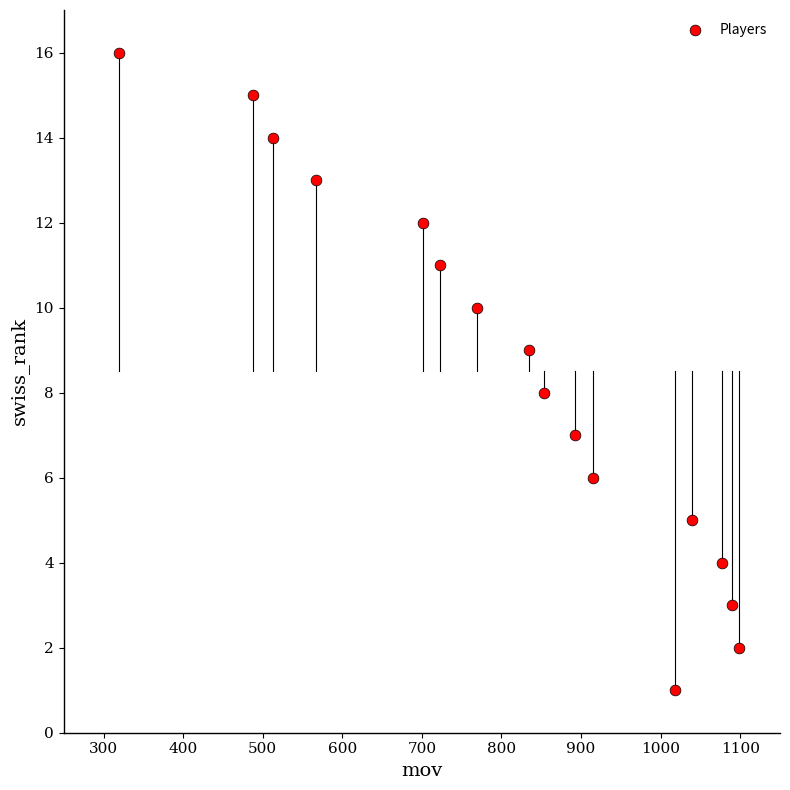

What is the range of Y values (max minus min)?

15